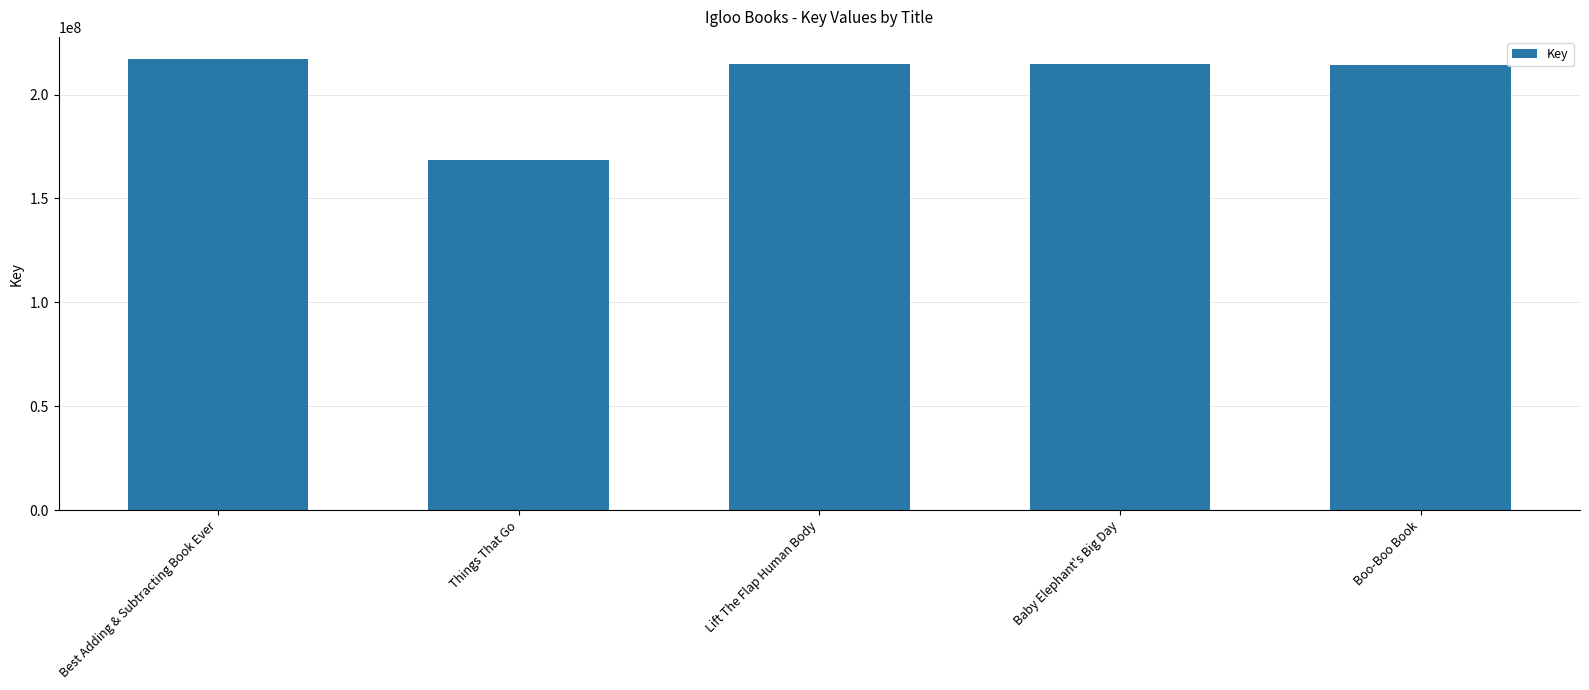

Which has a higher value, Boo-Boo Book or Things That Go?

Boo-Boo Book